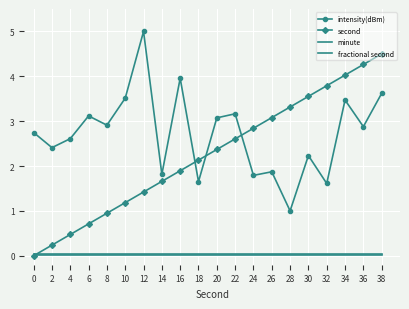

Reading left to right, transcribe all the data shown in this chart.

intensity(dBm): 2.7	2.4	2.6	3.1	2.9	3.5	5.0	1.8	4.0	1.7	3.1	3.2	1.8	1.9	1.0	2.2	1.6	3.5	2.9	3.6
second: 0.0	0.2	0.5	0.7	0.9	1.2	1.4	1.7	1.9	2.1	2.4	2.6	2.8	3.1	3.3	3.6	3.8	4.0	4.3	4.5
minute: 0.1	0.1	0.1	0.1	0.1	0.1	0.1	0.1	0.1	0.1	0.1	0.1	0.1	0.1	0.1	0.1	0.1	0.1	0.1	0.1
fractional second: 0.0	0.0	0.0	0.0	0.0	0.0	0.0	0.0	0.0	0.0	0.0	0.0	0.0	0.0	0.0	0.0	0.0	0.0	0.0	0.0